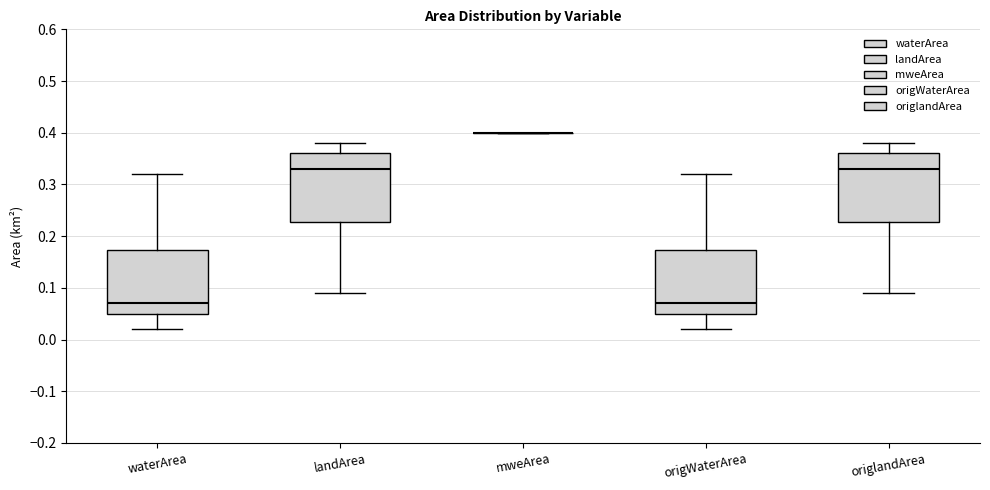

Where is the upper edge of the box for landArea on the y-axis? The values are not printed on the chart, so give them approximately, as read against the axis.

0.36